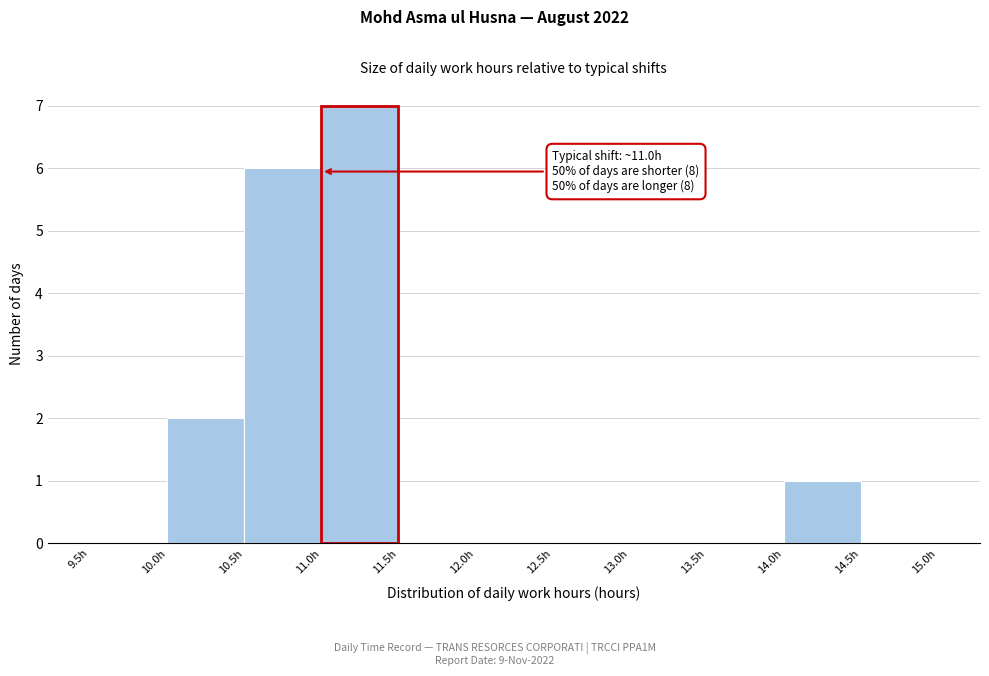

Which range on the x-axis has the tallest bar?

11.0 to 11.5